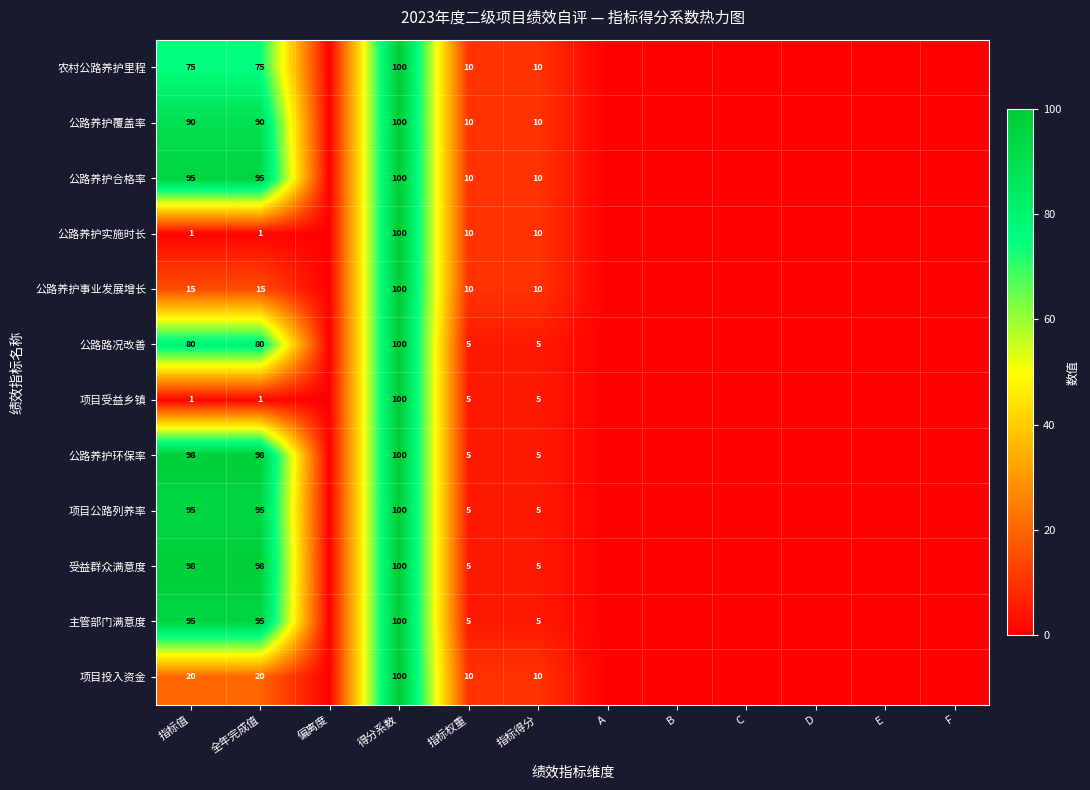

True or false: 公路路况改善 has a value of 5 at 指标得分.

True